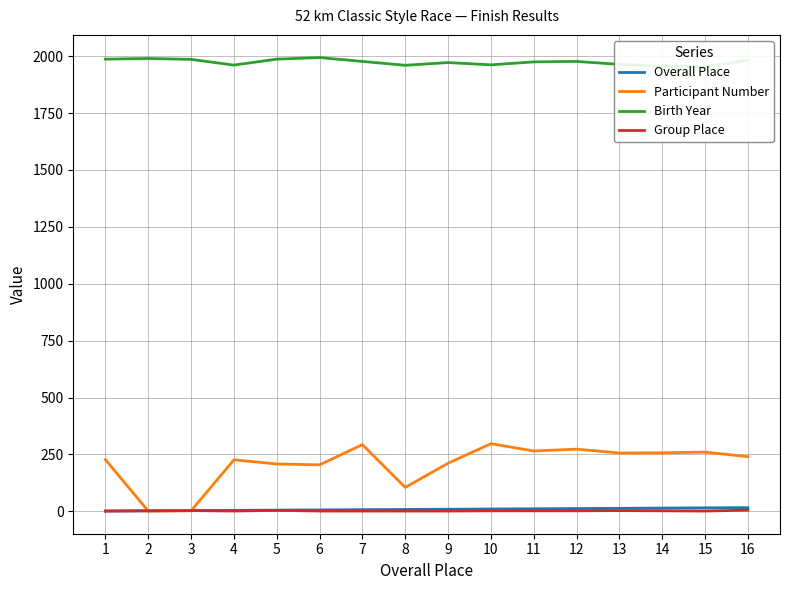

At which label is Participant Number closest to 149?

8